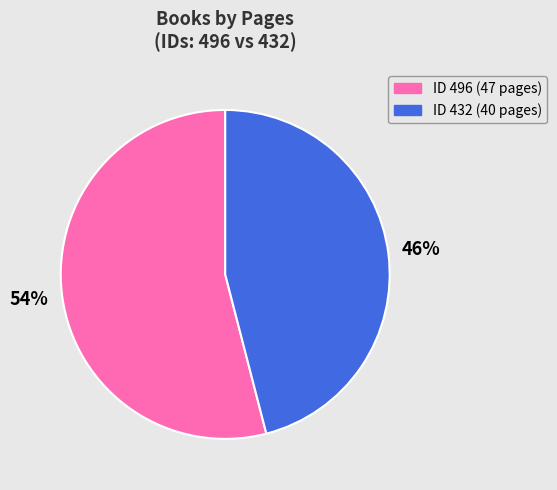

To the nearest percent, what is the average slice percentage?

50%